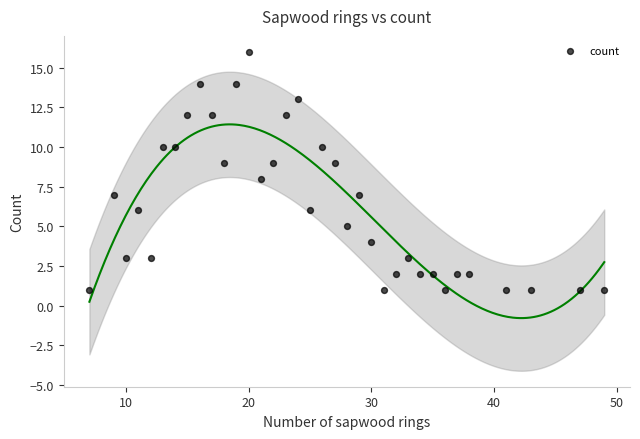

What is the range of Y values (max minus min)?

15